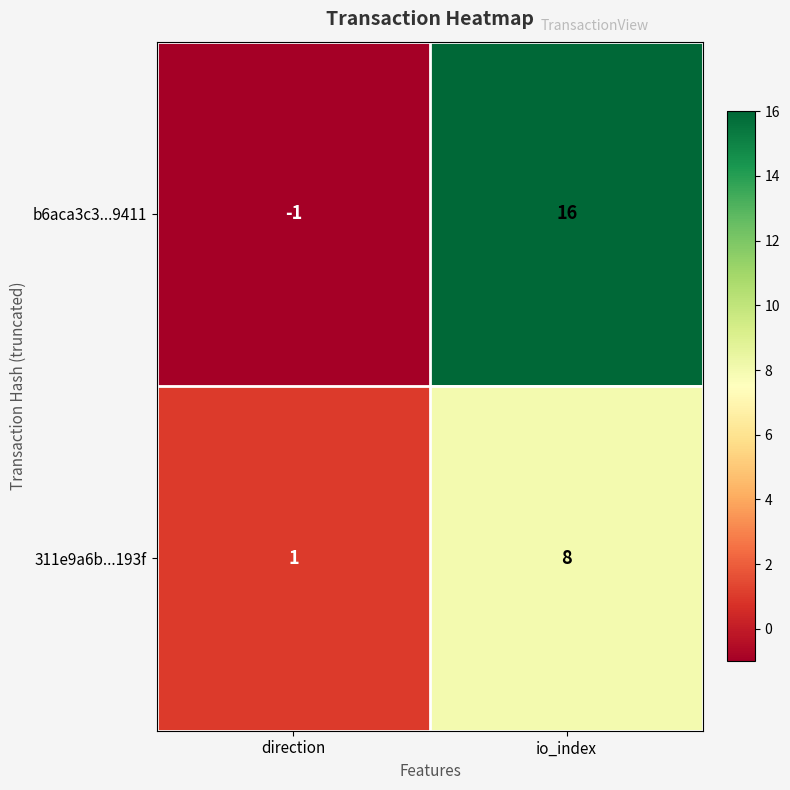

Which series changed the most between direction and io_index?

b6aca3c3...9411